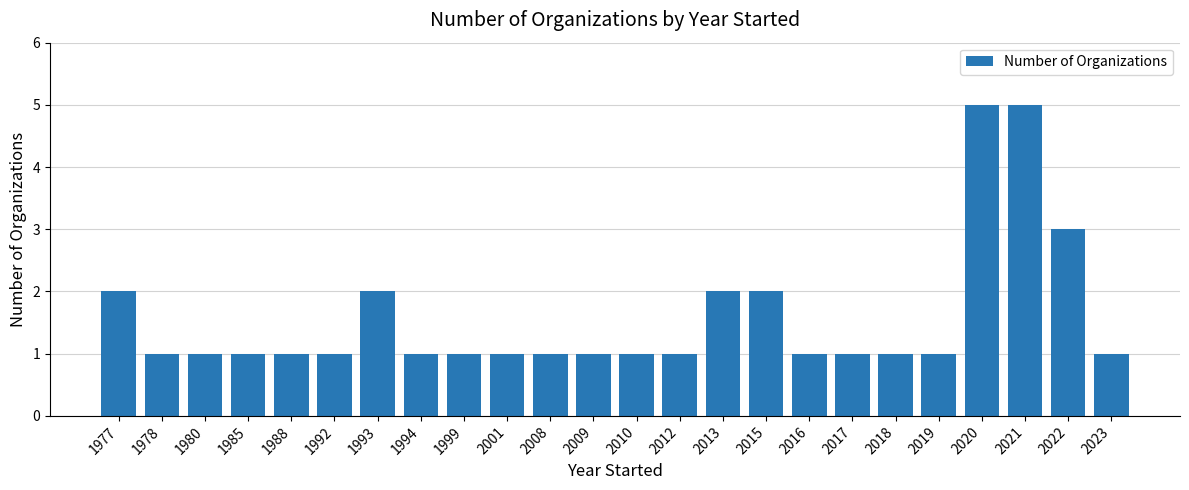

What is the value of the 12th bar from the left?

1